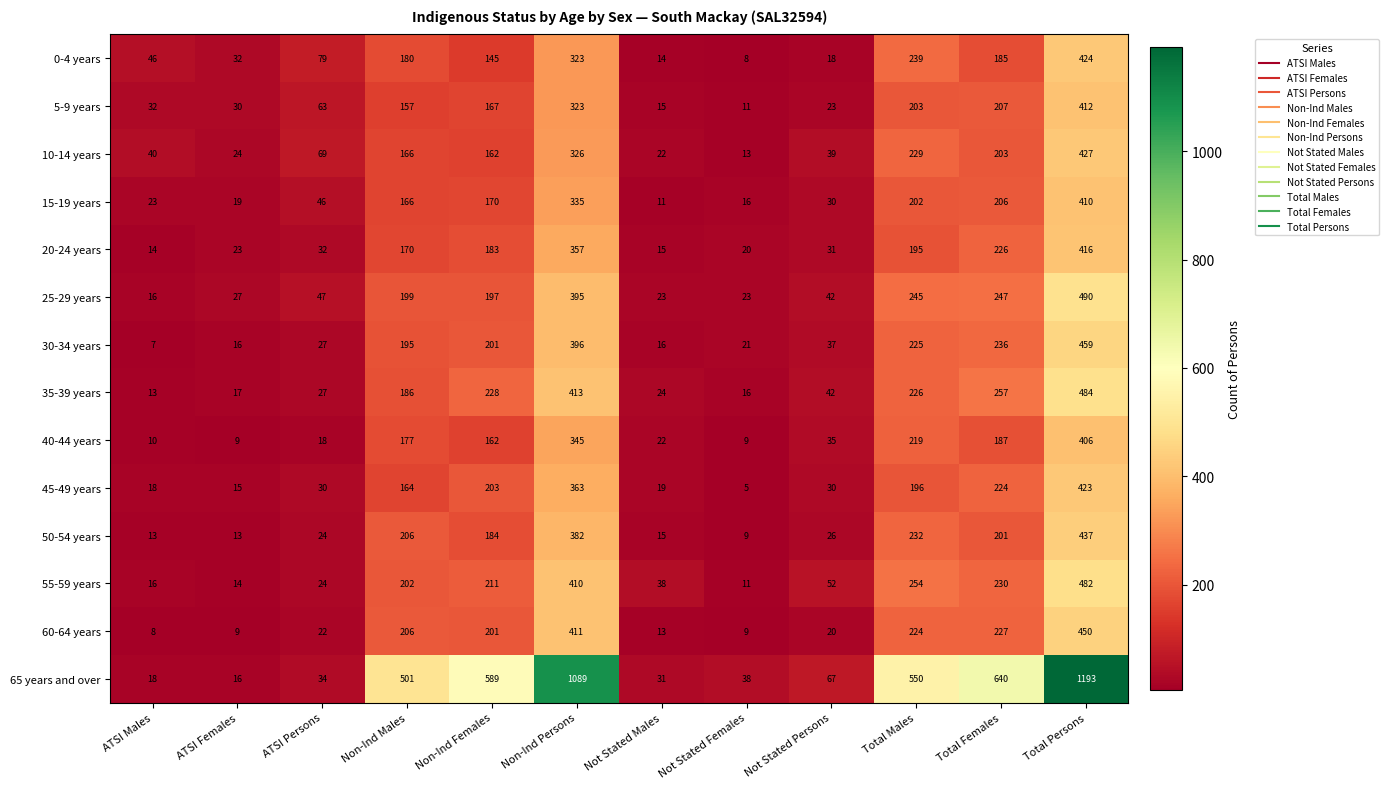

What is the total value across all series at Non-Ind Females?

3003